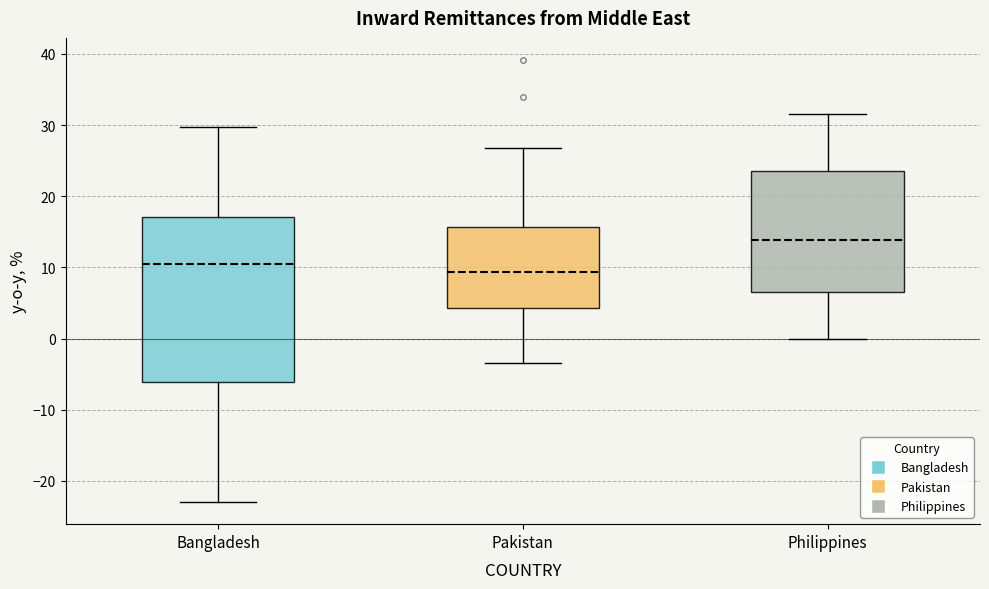

Reading left to right, read every box against the y-axis: the position of its median line, the range the box covers, and the ends of its whiskers. The values are not printed on the chart, so give them approximately, as read against the axis.

Bangladesh: median 10, box -6 to 17, whiskers -23 to 30
Pakistan: median 9, box 4 to 16, whiskers -3 to 27
Philippines: median 14, box 7 to 24, whiskers 0 to 32